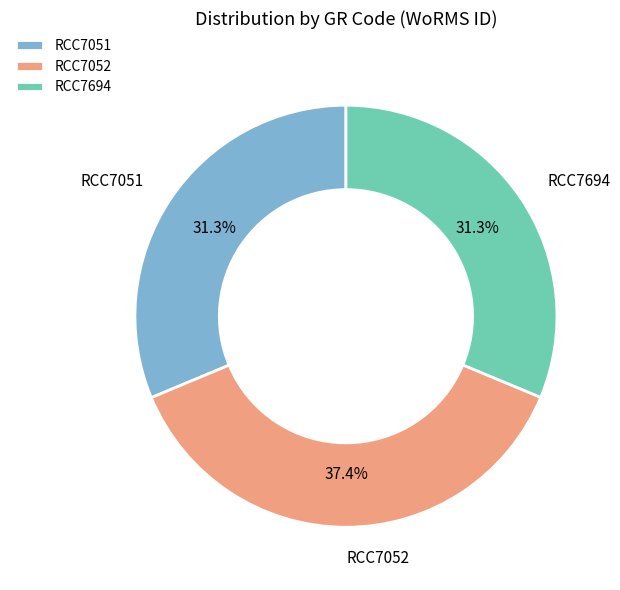

To the nearest percent, what is the combined percentage of RCC7694 and RCC7052?

69%